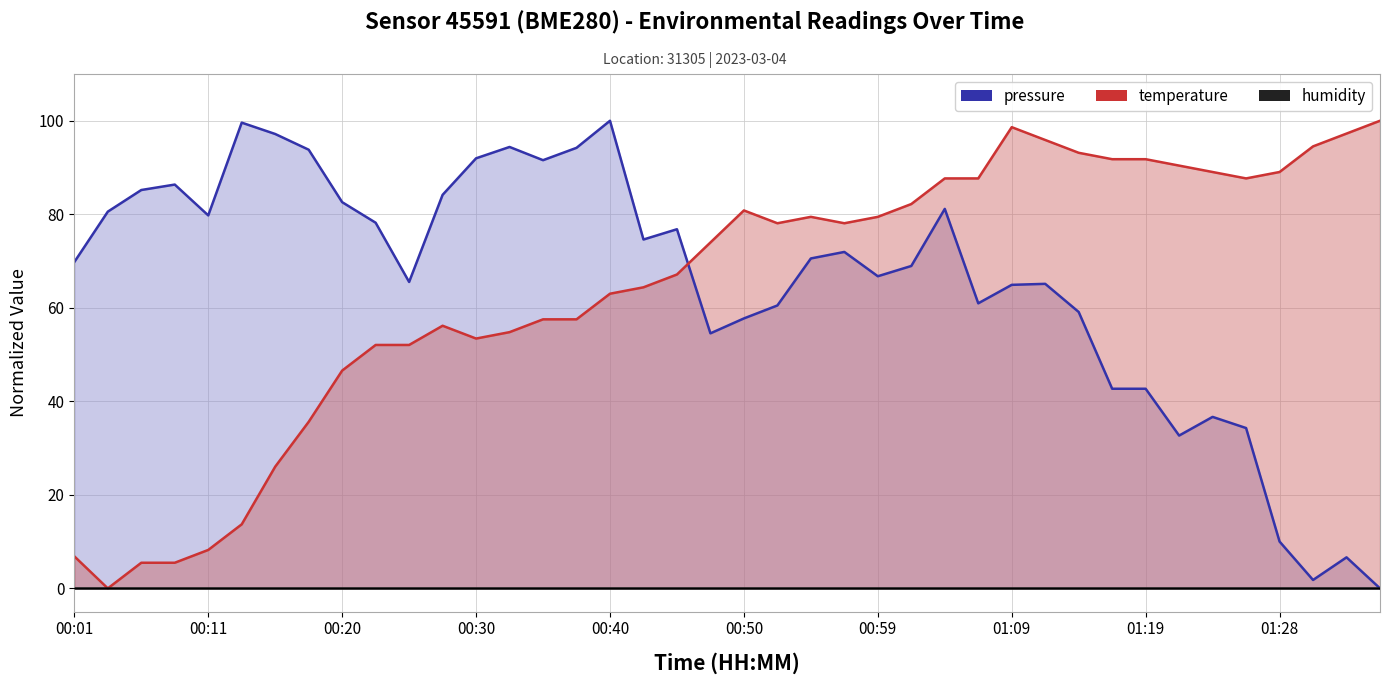

Between 01:28 and 28, which is larger?

01:28